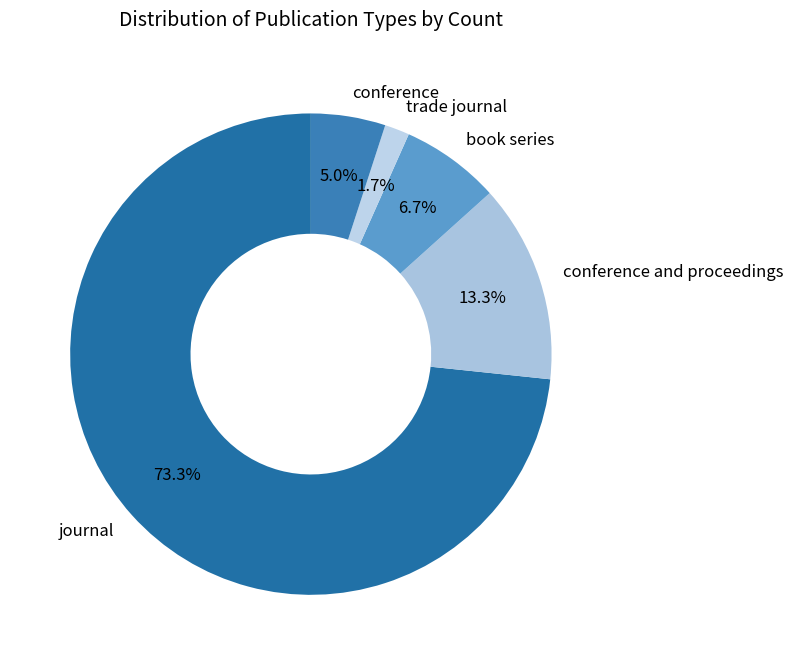

Is the sum of trade journal and book series greater than half?

No